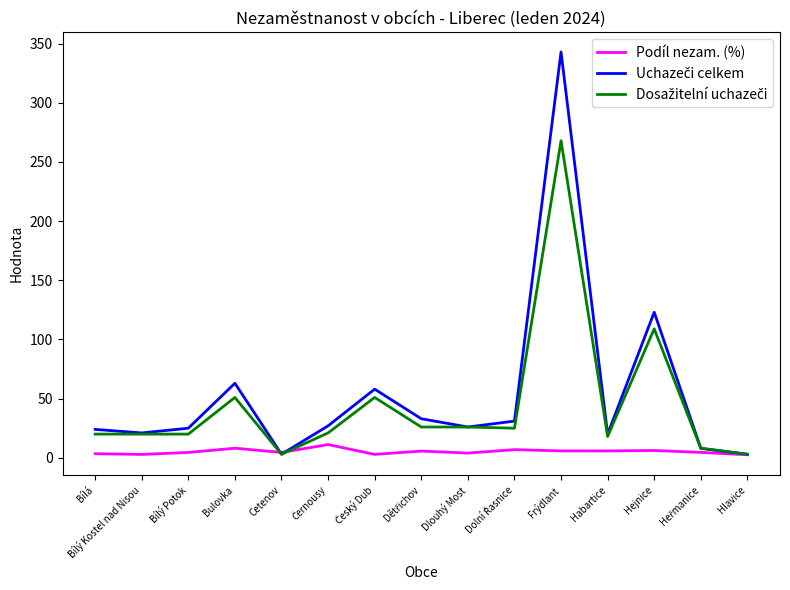

What value does the Podíl nezam. (%) series have at Bulovka?

8.1